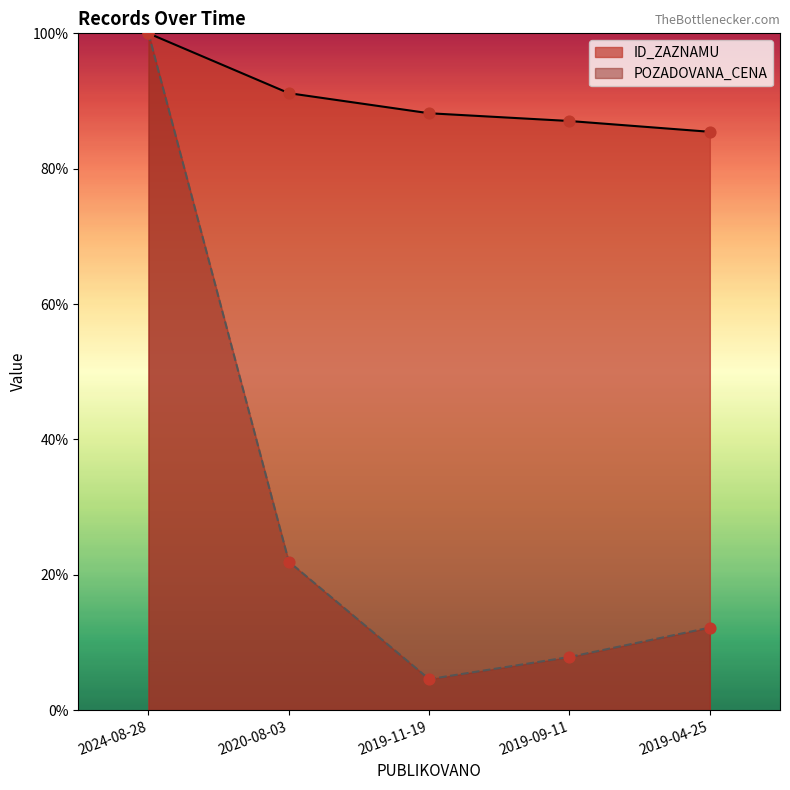

Which series reaches the maximum Y coordinate?

ID_ZAZNAMU